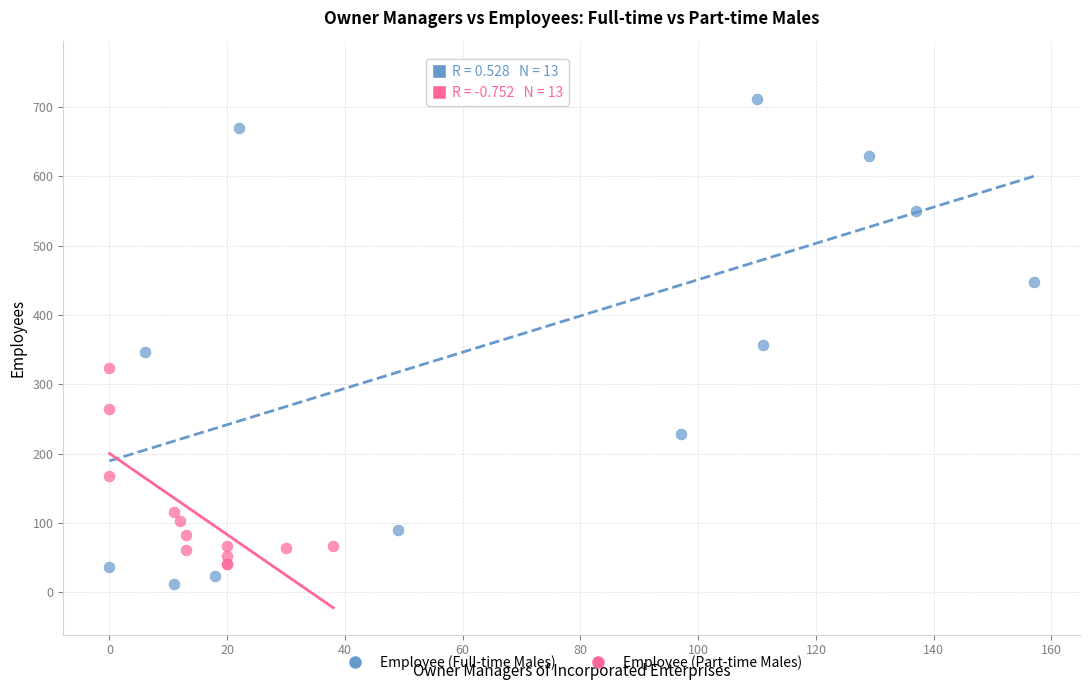

Which series has the widest spread of Y values?

Employee (Full-time Males)